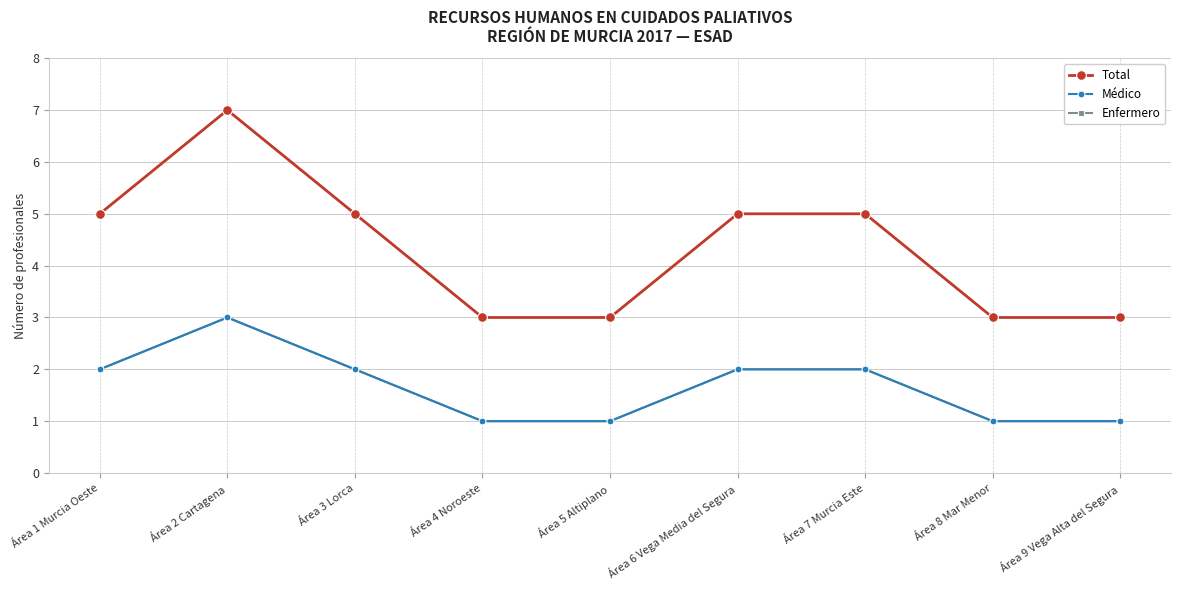

True or false: Médico and Total cross at least once.

False